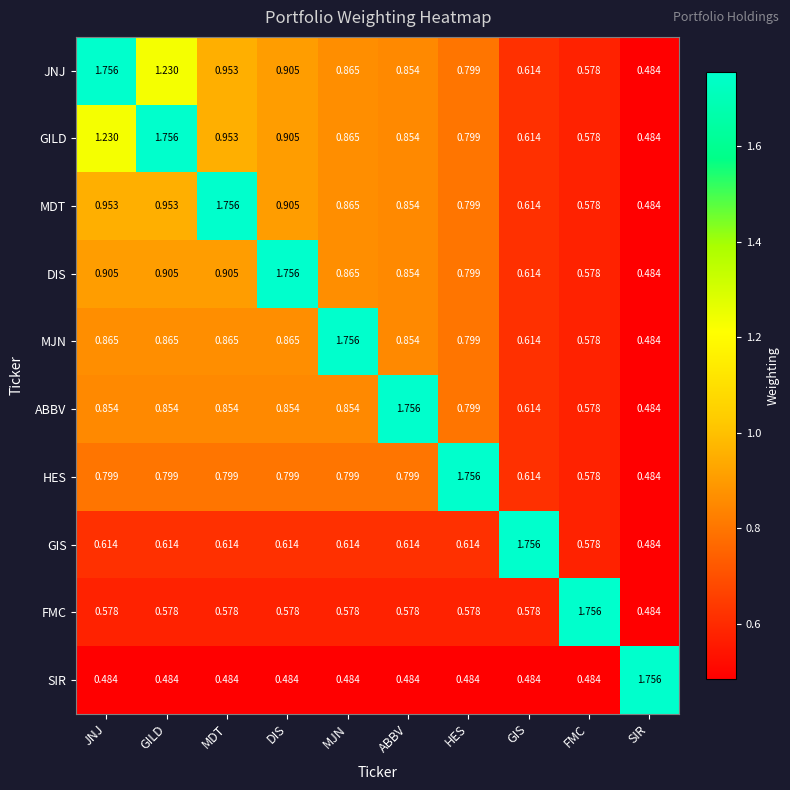

Where is JNJ nearest to the value 1?

MDT